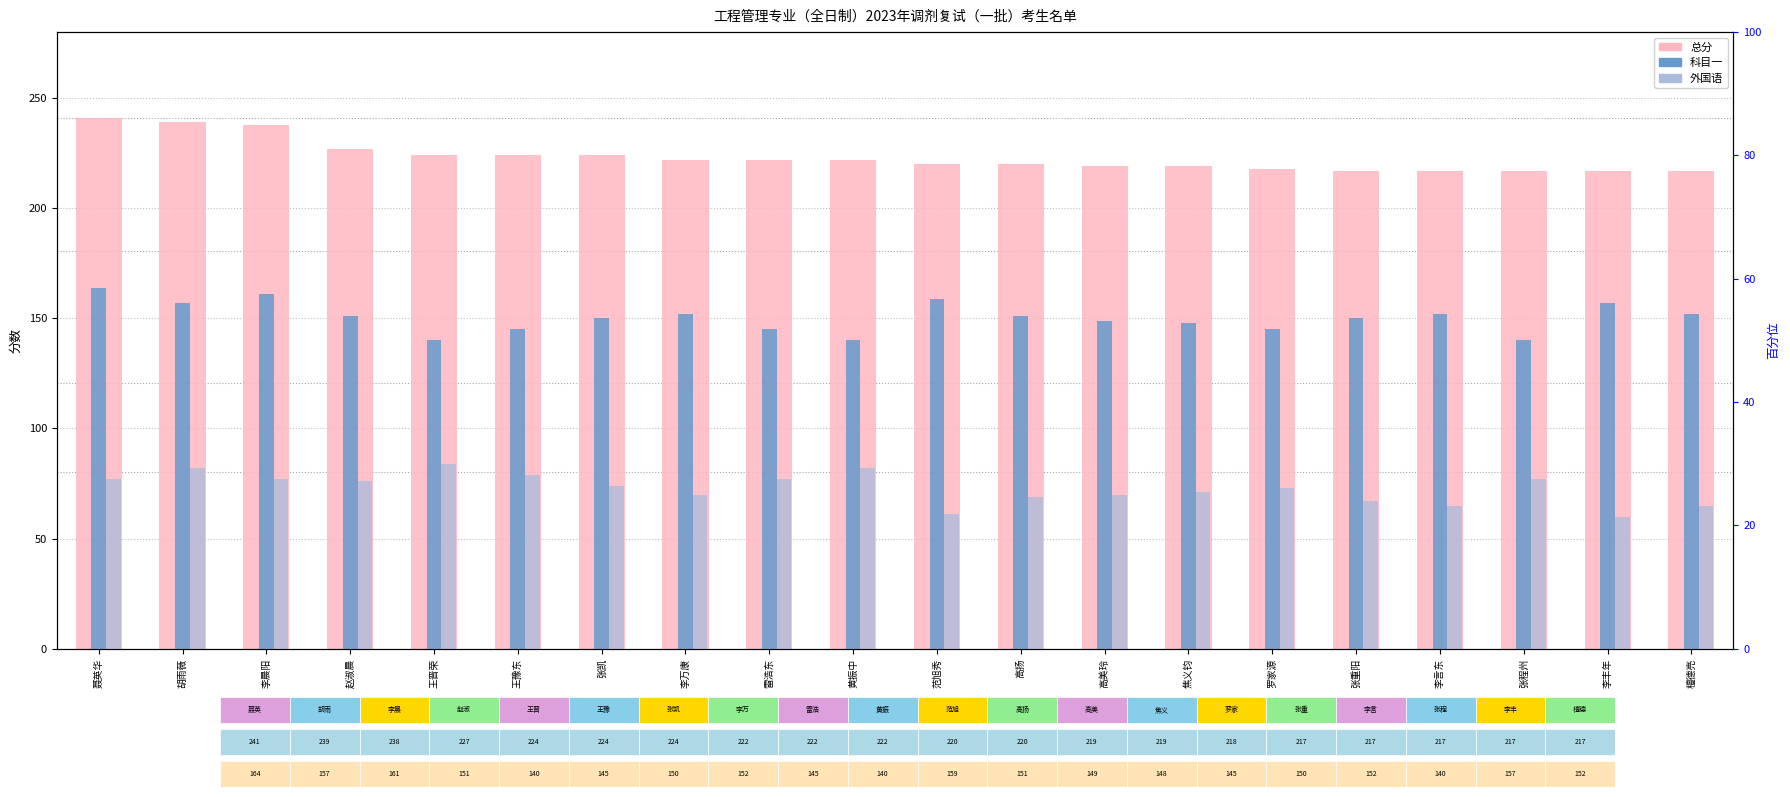

The 总分 series shows 222 at 黄振中. True or false?

True